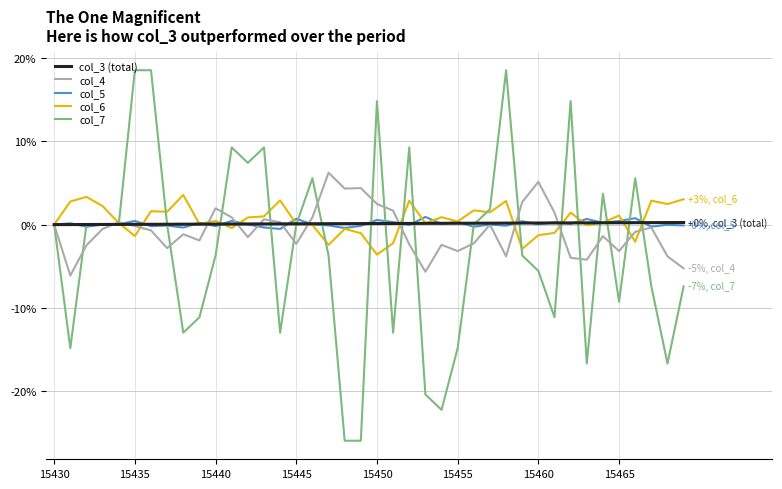

Rank the series by their maximum value, from highest to lowest.

col_7, col_4, col_6, col_5, col_3 (total)